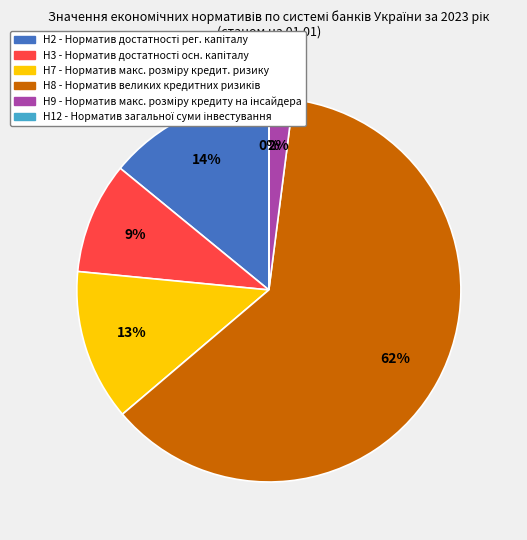

Combined, do Н8 and Н2 account for over 50%?

Yes